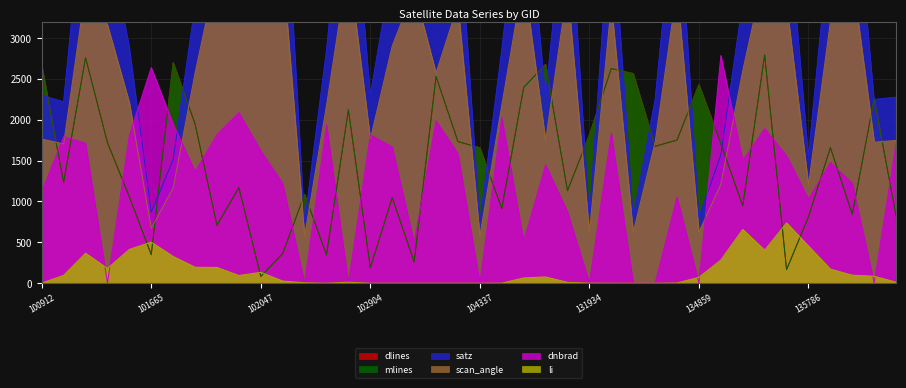

The value of scan_angle at 102535 is 1025.0. True or false?

False